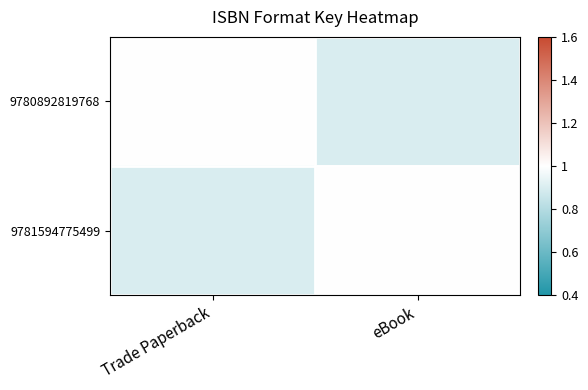

What is the total value across all series at eBook?

1.9